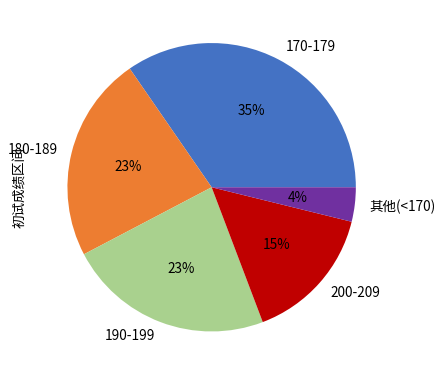

What is the smallest slice in the pie chart?

其他(<170)